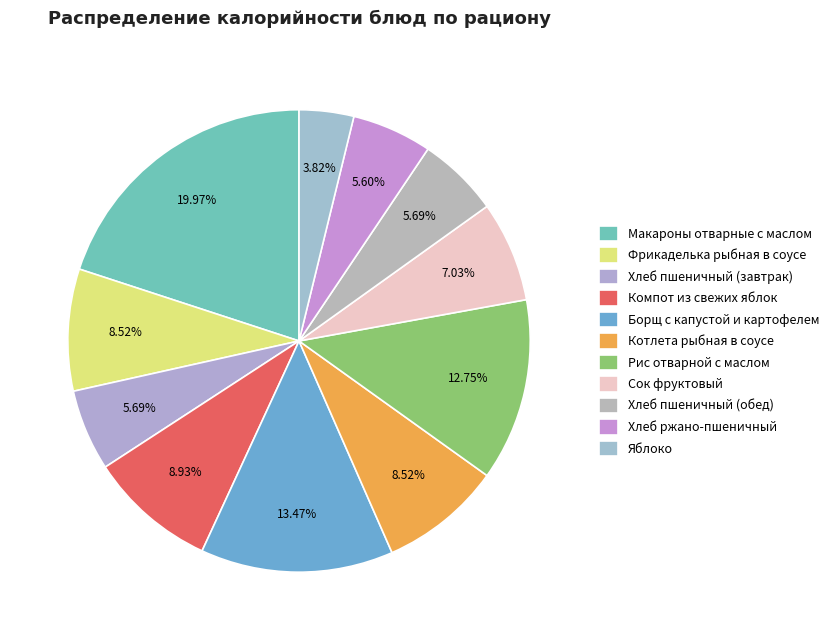

Is Макароны отварные с маслом the majority of the pie?

No